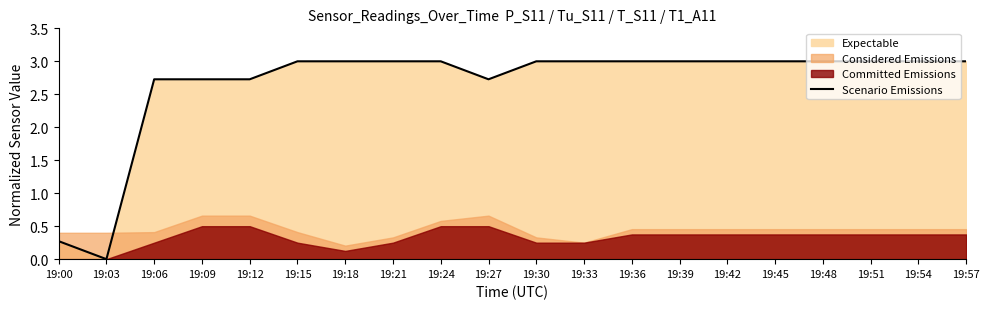

Reading right to left, extract all data points from this chart.

3.0	3.0	3.0	3.0	3.0	3.0	3.0	3.0	3.0	3.0	2.7	3.0	3.0	3.0	3.0	2.7	2.7	2.7	0.0	0.3